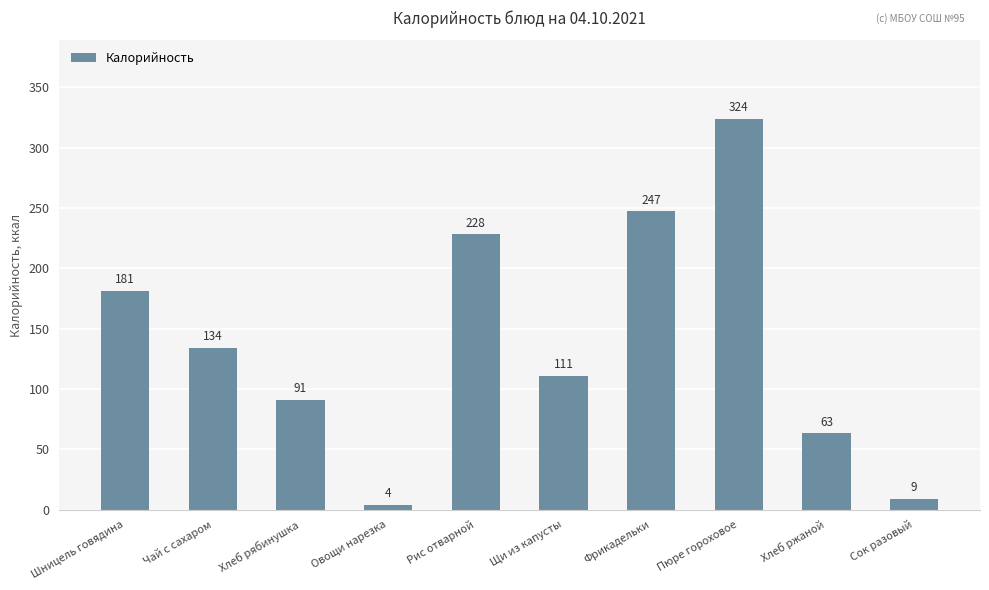

Which has a higher value, Фрикадельки or Щи из капусты?

Фрикадельки